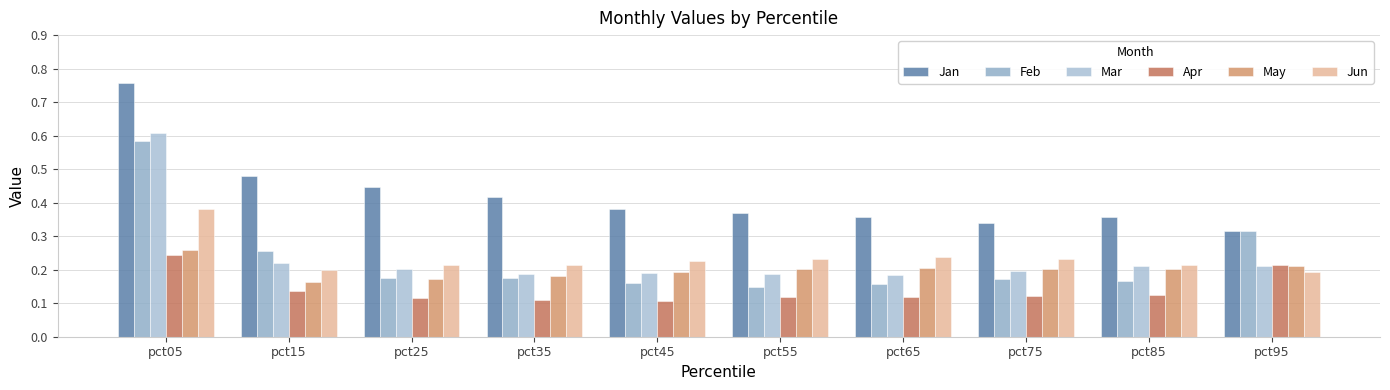

Reading right to left, what are all the values shown in this chart?

Jan: pct95=0.3	pct85=0.4	pct75=0.3	pct65=0.4	pct55=0.4	pct45=0.4	pct35=0.4	pct25=0.4	pct15=0.5	pct05=0.8
Feb: pct95=0.3	pct85=0.2	pct75=0.2	pct65=0.2	pct55=0.1	pct45=0.2	pct35=0.2	pct25=0.2	pct15=0.3	pct05=0.6
Mar: pct95=0.2	pct85=0.2	pct75=0.2	pct65=0.2	pct55=0.2	pct45=0.2	pct35=0.2	pct25=0.2	pct15=0.2	pct05=0.6
Apr: pct95=0.2	pct85=0.1	pct75=0.1	pct65=0.1	pct55=0.1	pct45=0.1	pct35=0.1	pct25=0.1	pct15=0.1	pct05=0.2
May: pct95=0.2	pct85=0.2	pct75=0.2	pct65=0.2	pct55=0.2	pct45=0.2	pct35=0.2	pct25=0.2	pct15=0.2	pct05=0.3
Jun: pct95=0.2	pct85=0.2	pct75=0.2	pct65=0.2	pct55=0.2	pct45=0.2	pct35=0.2	pct25=0.2	pct15=0.2	pct05=0.4